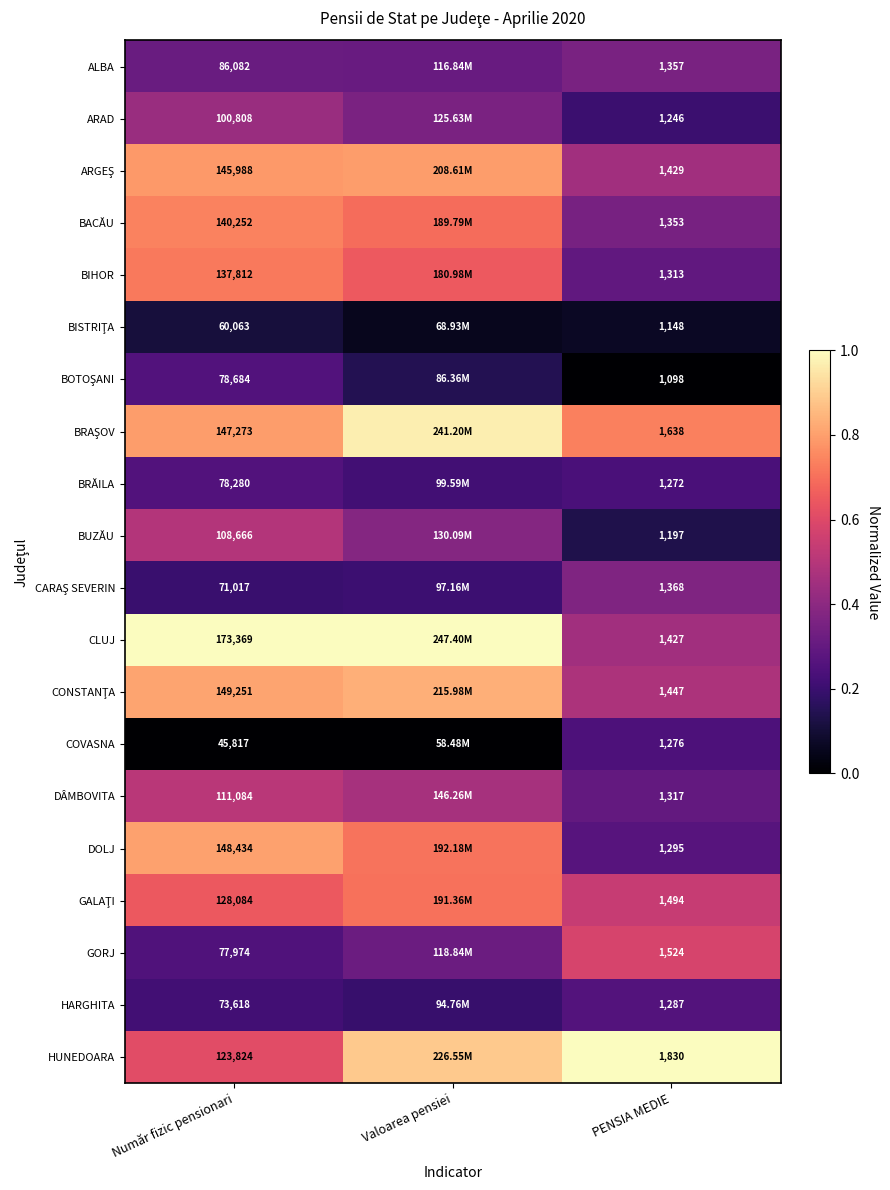

Which series changed the most between Număr fizic pensionari and PENSIA MEDIE?

CLUJ